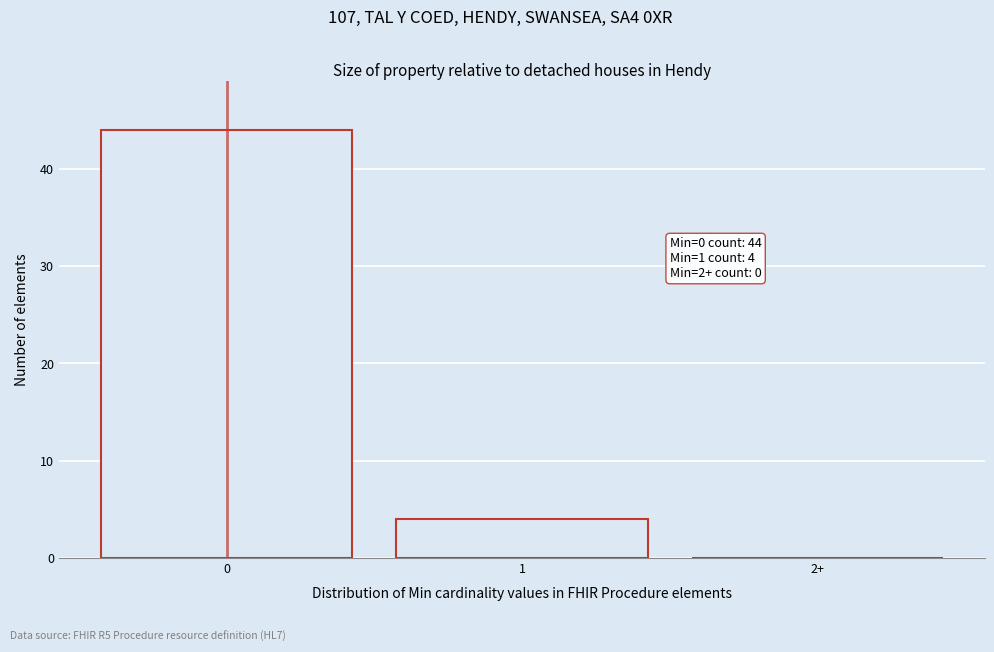

Reading right to left, extract all data points from this chart.

2+=0	1=4	0=44